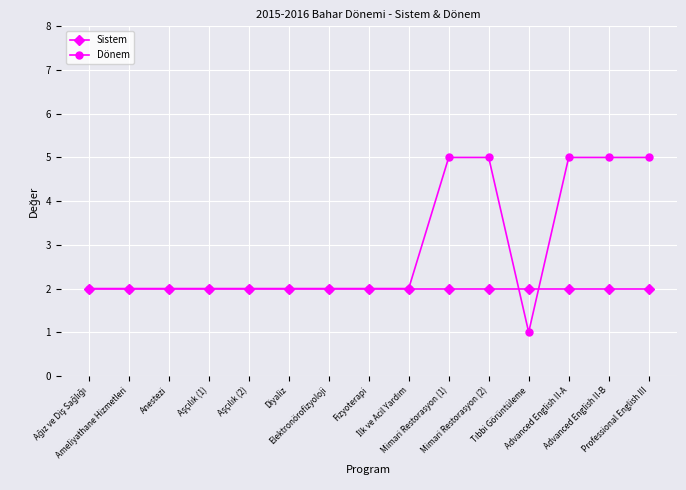

Which series has the widest spread of values?

Dönem